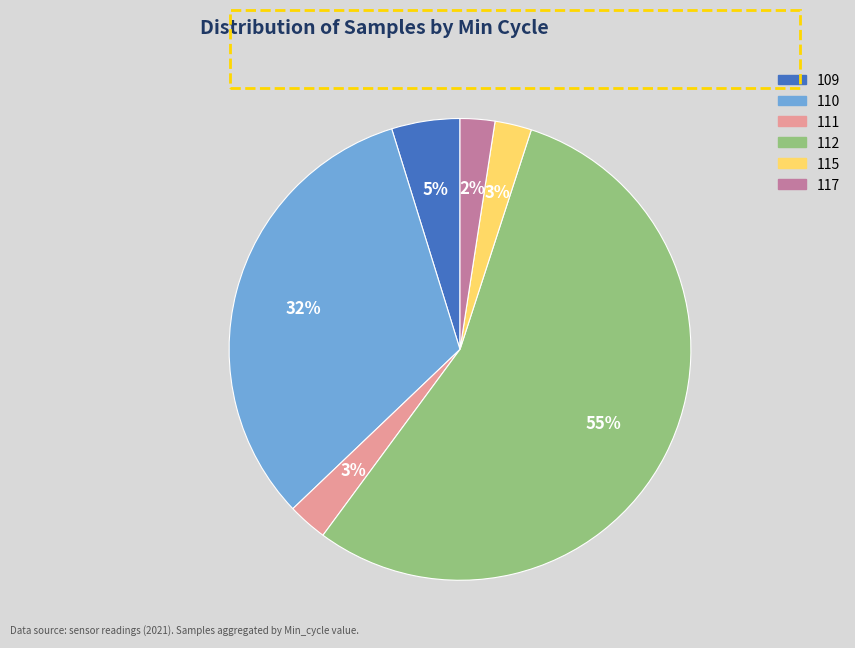

How many segments does this pie chart have?

6